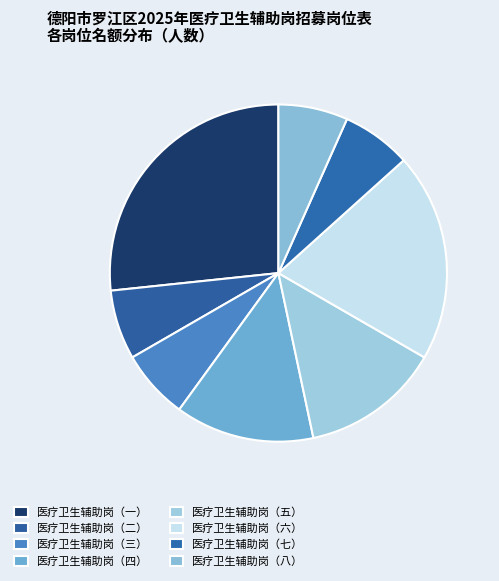

Do 医疗卫生辅助岗（一） and 医疗卫生辅助岗（二） together represent more than half of the pie?

No